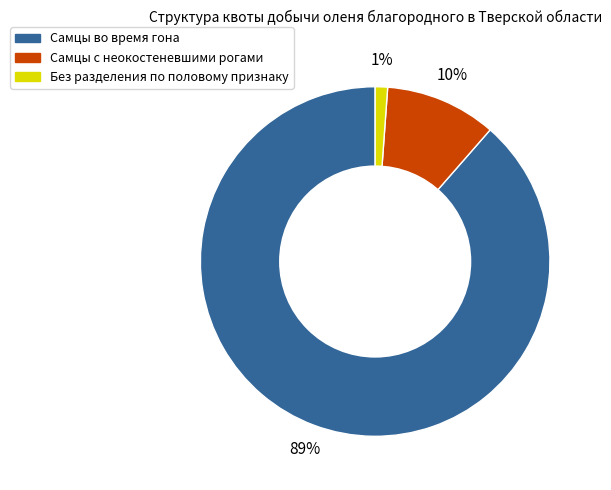

Does any single category account for the majority?

Yes